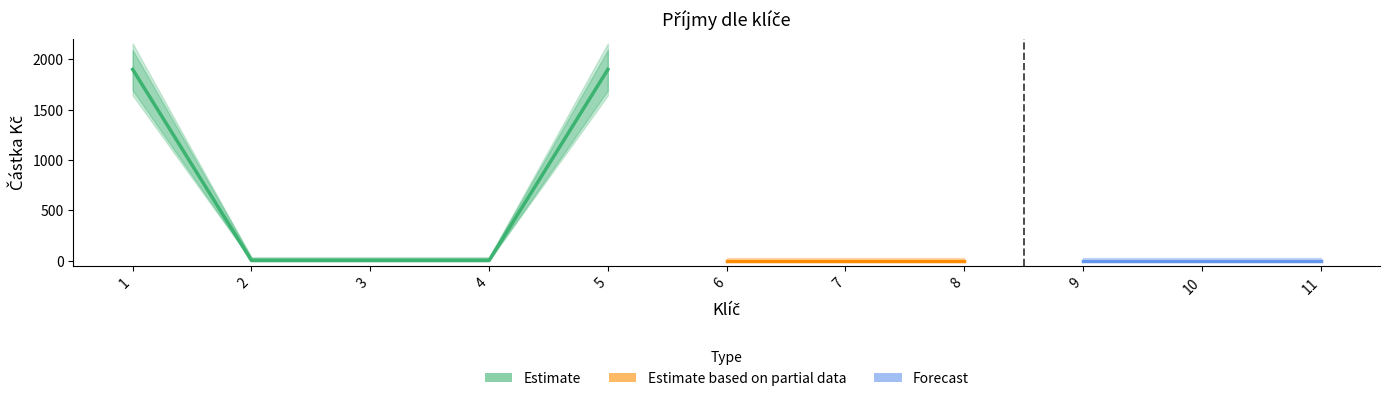

How many values are above zero?

2